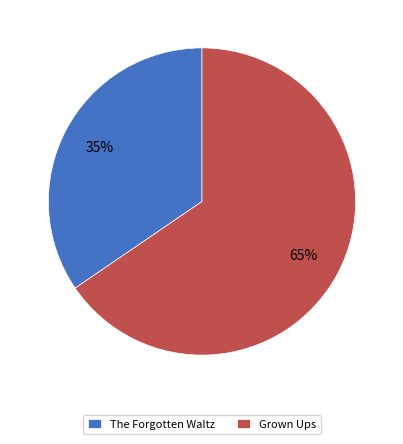

Which category has the biggest portion of the pie?

Grown Ups